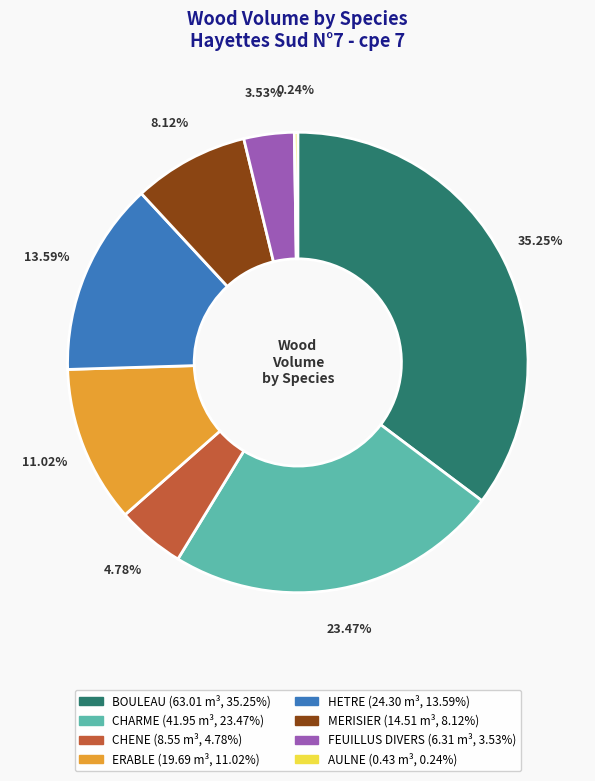

What is the ratio of the value at CHENE to the value at BOULEAU?

0.1